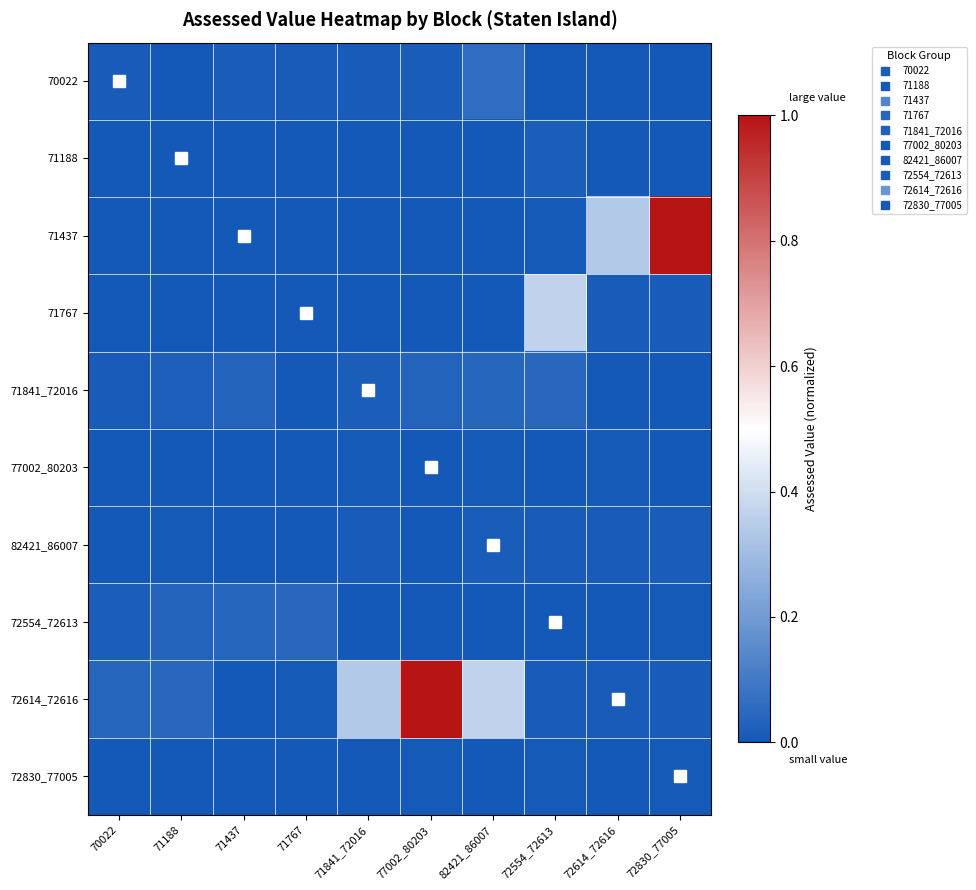

Which label corresponds to the largest value in the chart?

72830_77005